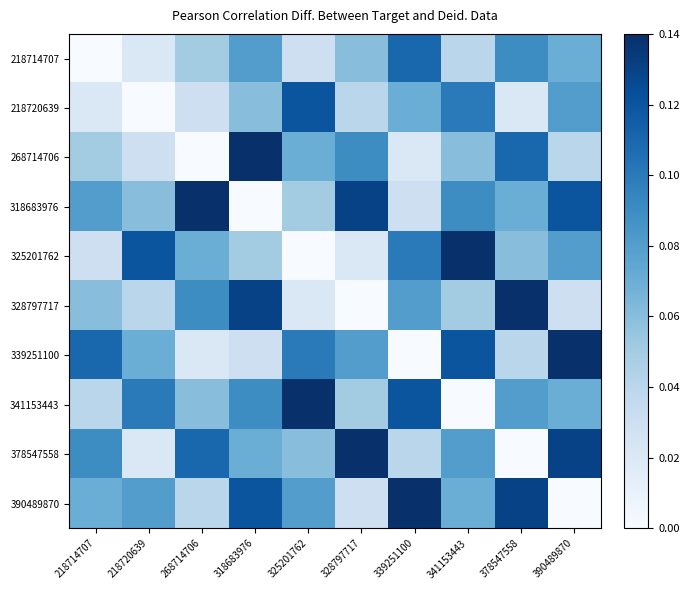

Which series has the largest total across all categories?

318683976